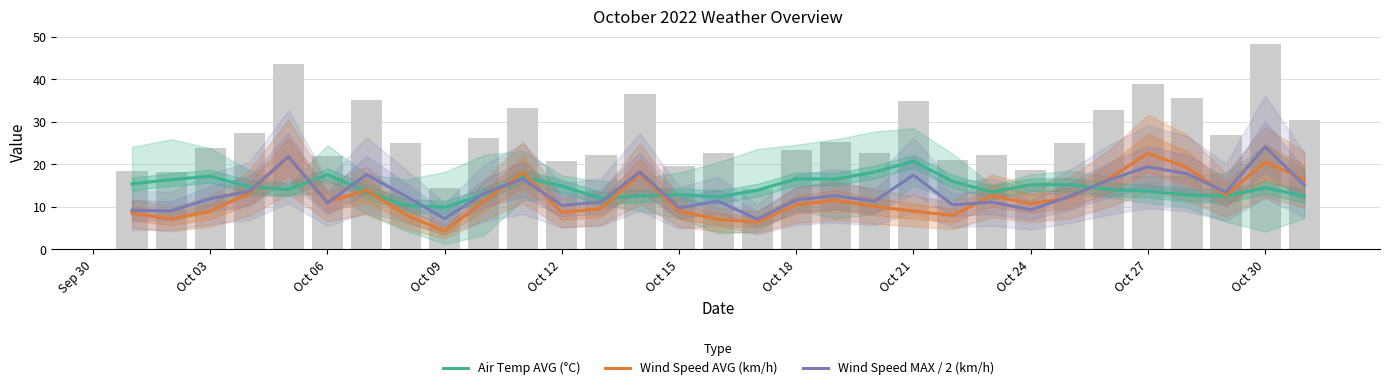

What is the maximum value shown in the chart?

24.1